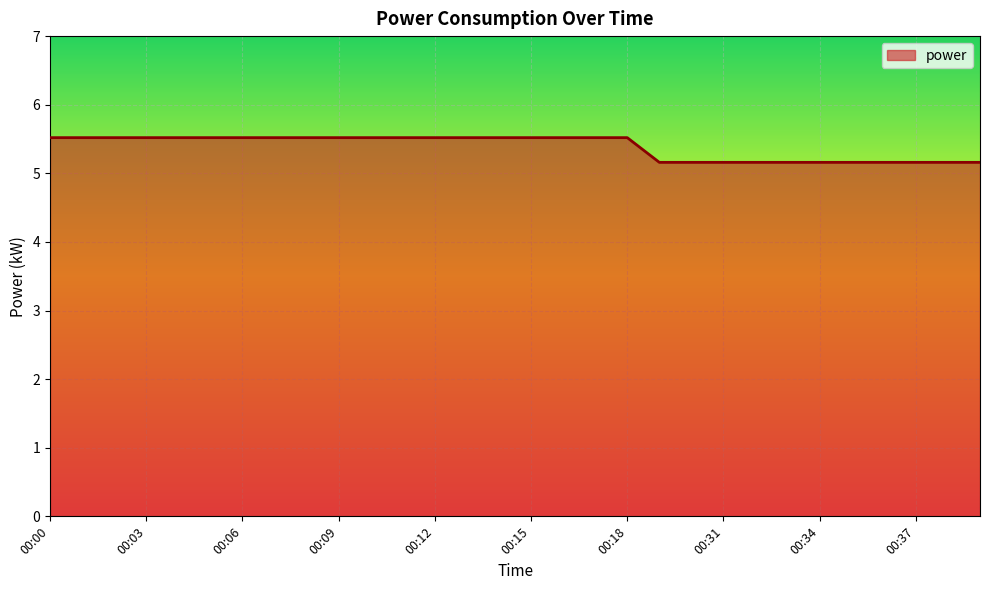

What is the minimum value shown in the chart?

5.2